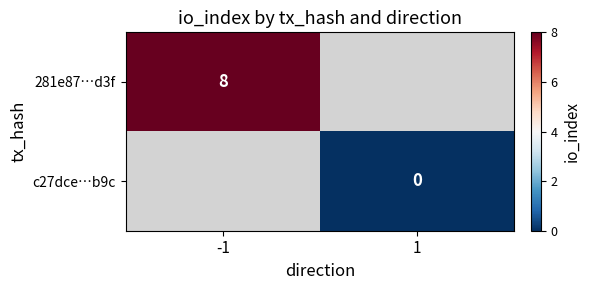

The value of 281e87…d3f at -1 is 11. True or false?

False